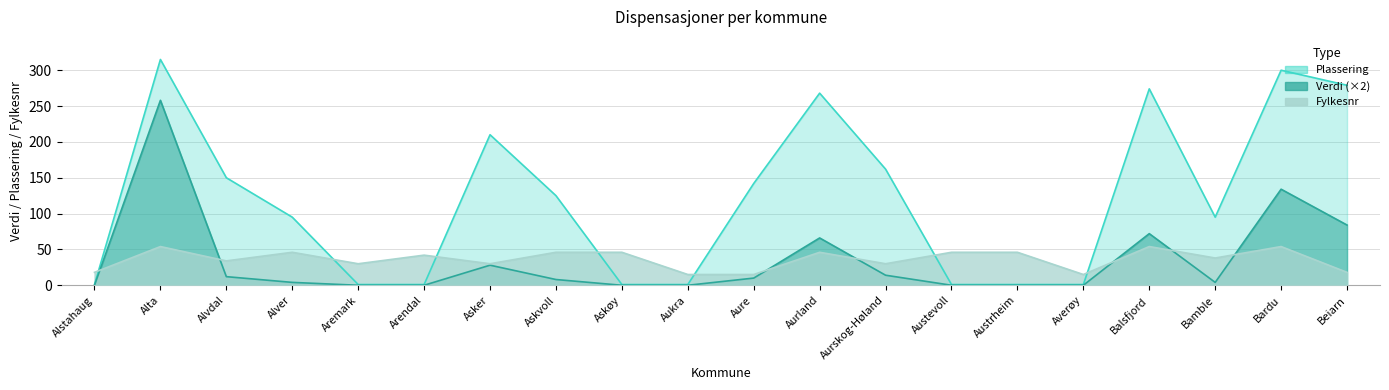

How many values in the Plassering series are below 125?

10